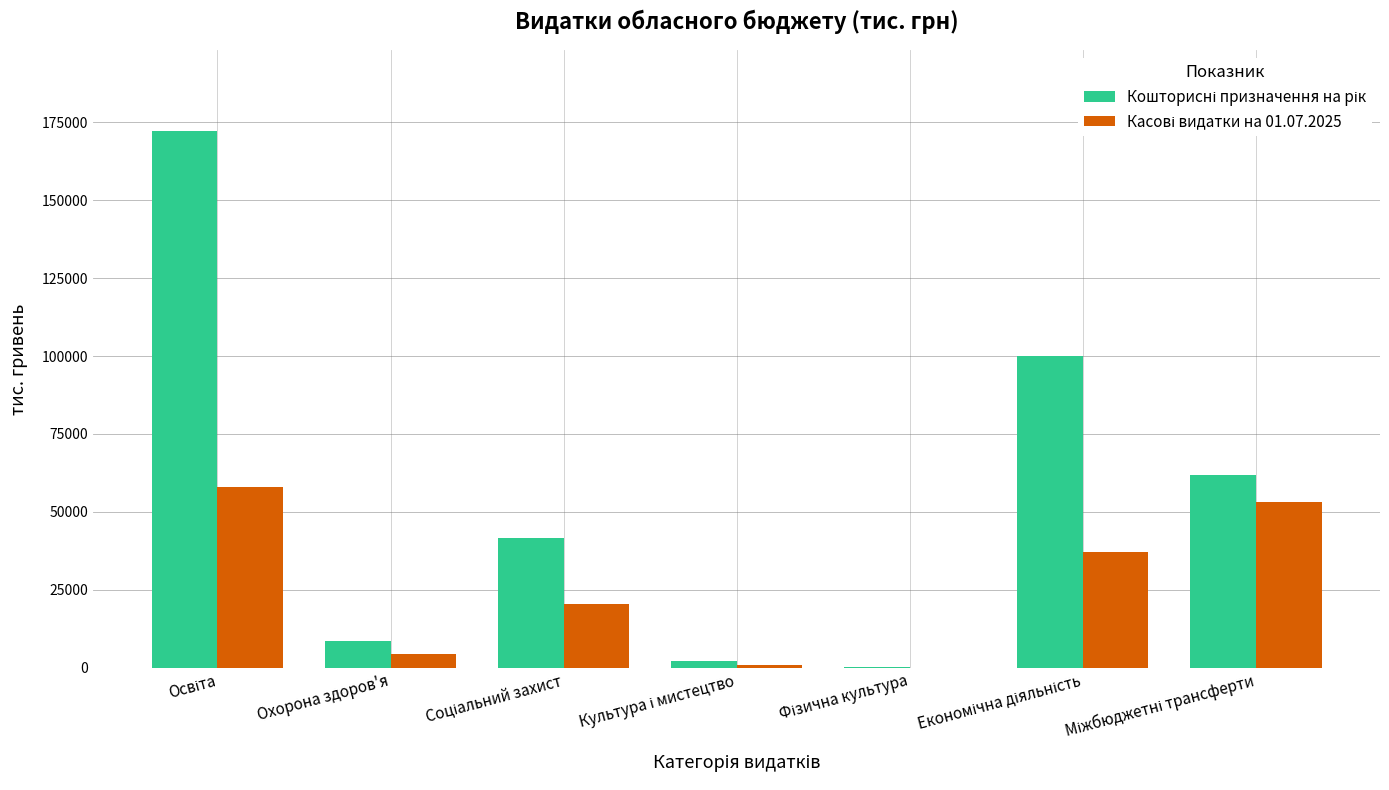

What is the total value across all series at Охорона здоров'я?

13106.0